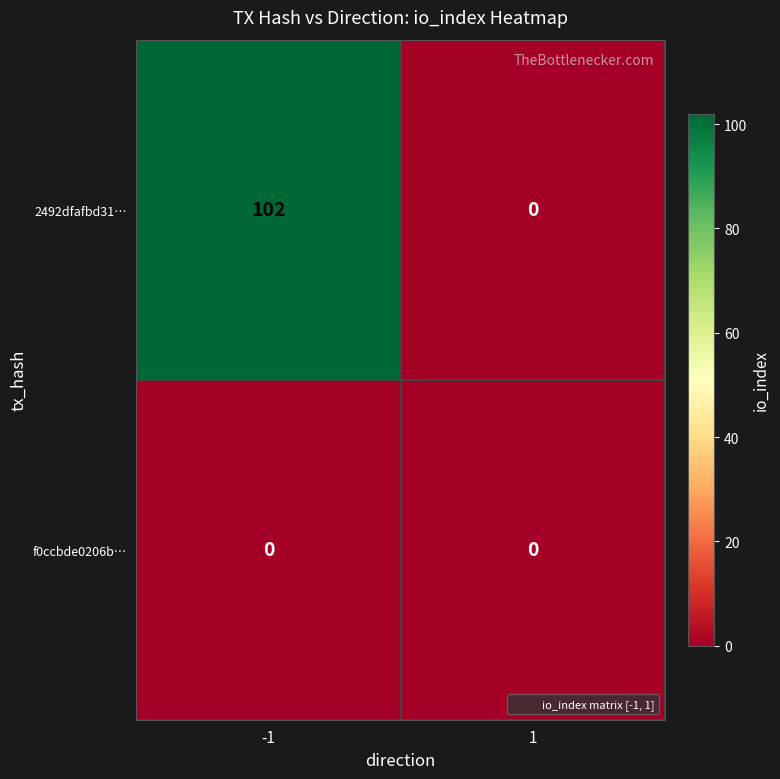

List the series in order of their overall mean, lowest first.

f0ccbde0206b…, 2492dfafbd31…